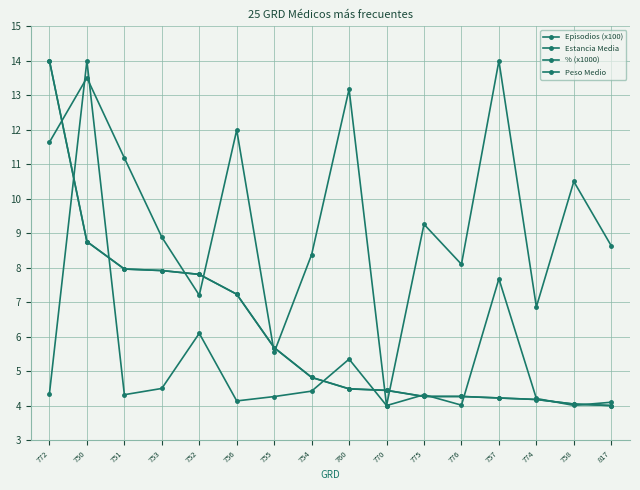

How many data points in Peso Medio are above 9?

8